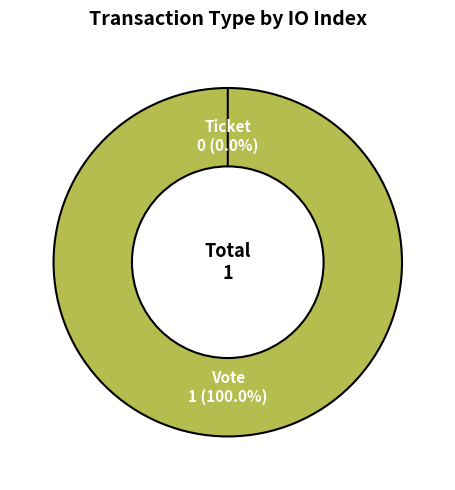

Is there a majority slice in this chart?

Yes